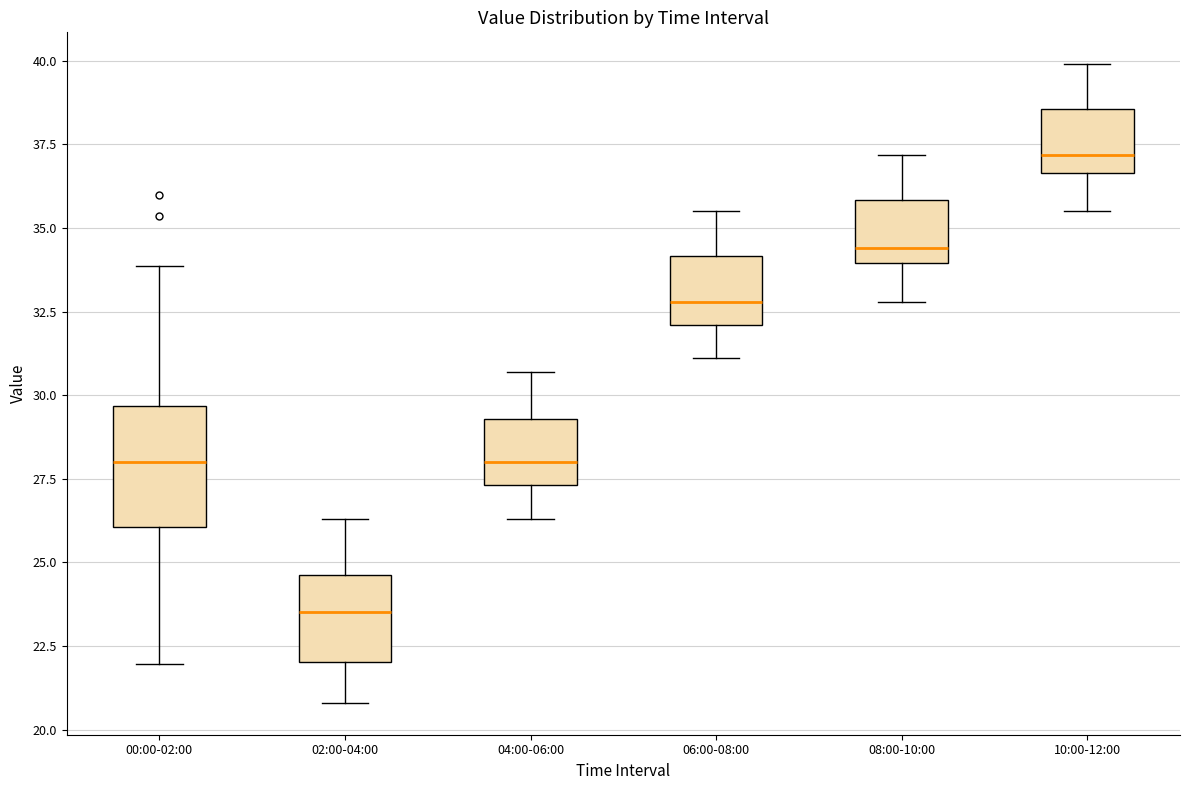

Reading left to right, transcribe this box plot: for each box, give where its median line is, the range the box spans, and where its two whiskers end, as read against the y-axis. The values are not printed on the chart, so give them approximately, as read against the axis.

00:00-02:00: median 28.0, box 26.0 to 29.5, whiskers 22.0 to 34.0
02:00-04:00: median 23.5, box 22.0 to 24.5, whiskers 21.0 to 26.5
04:00-06:00: median 28.0, box 27.5 to 29.5, whiskers 26.5 to 30.5
06:00-08:00: median 33.0, box 32.0 to 34.0, whiskers 31.0 to 35.5
08:00-10:00: median 34.5, box 34.0 to 36.0, whiskers 33.0 to 37.0
10:00-12:00: median 37.0, box 36.5 to 38.5, whiskers 35.5 to 40.0